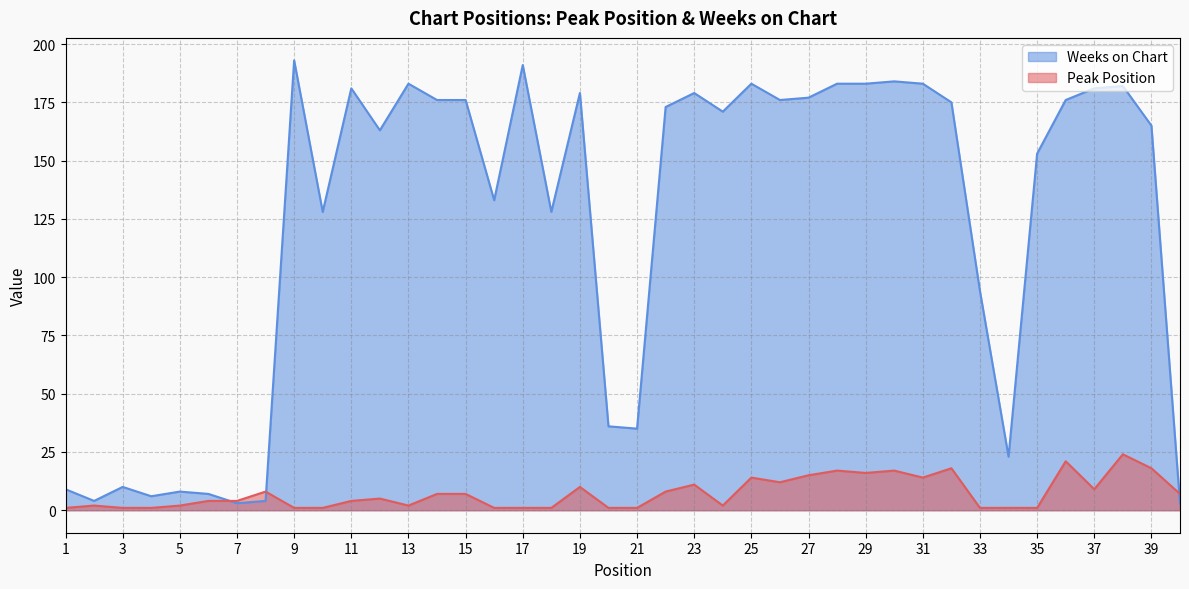

Rank the series by their average value, from lowest to highest.

Peak Position, Weeks on Chart